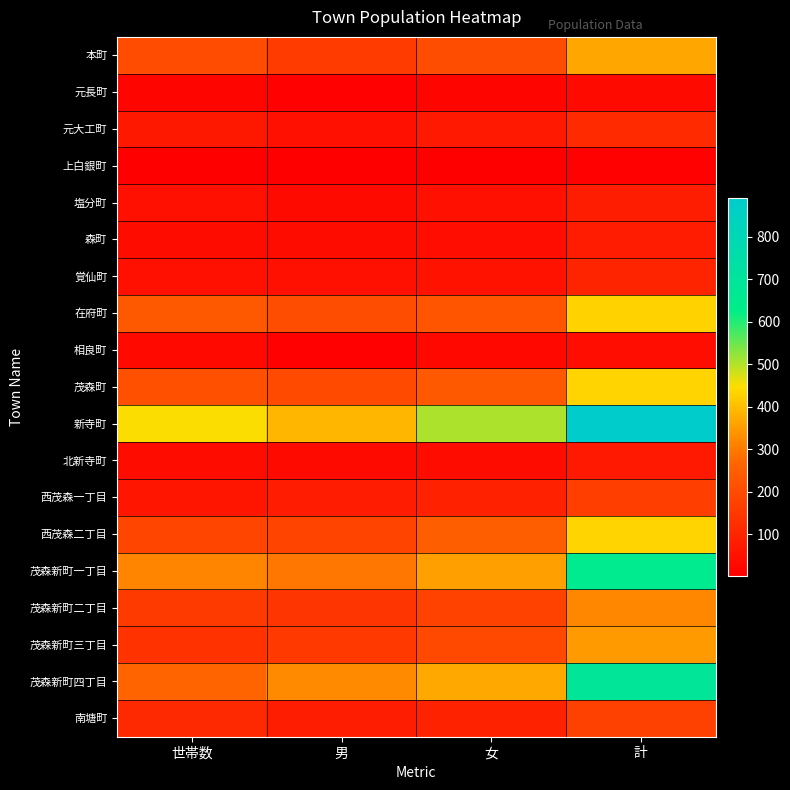

What is the minimum value shown in the chart?

2